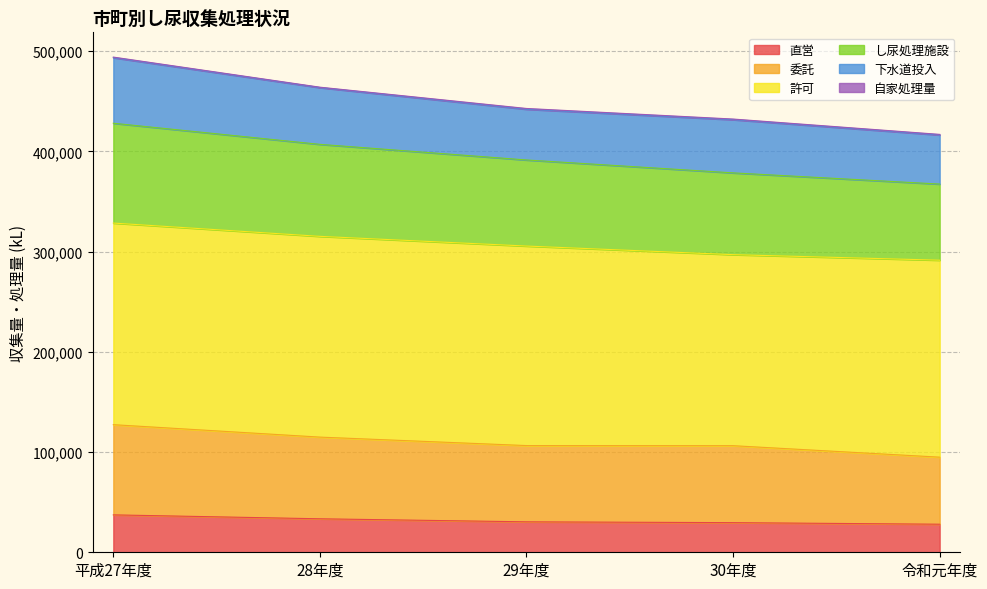

What is the minimum value for 直営?

28003